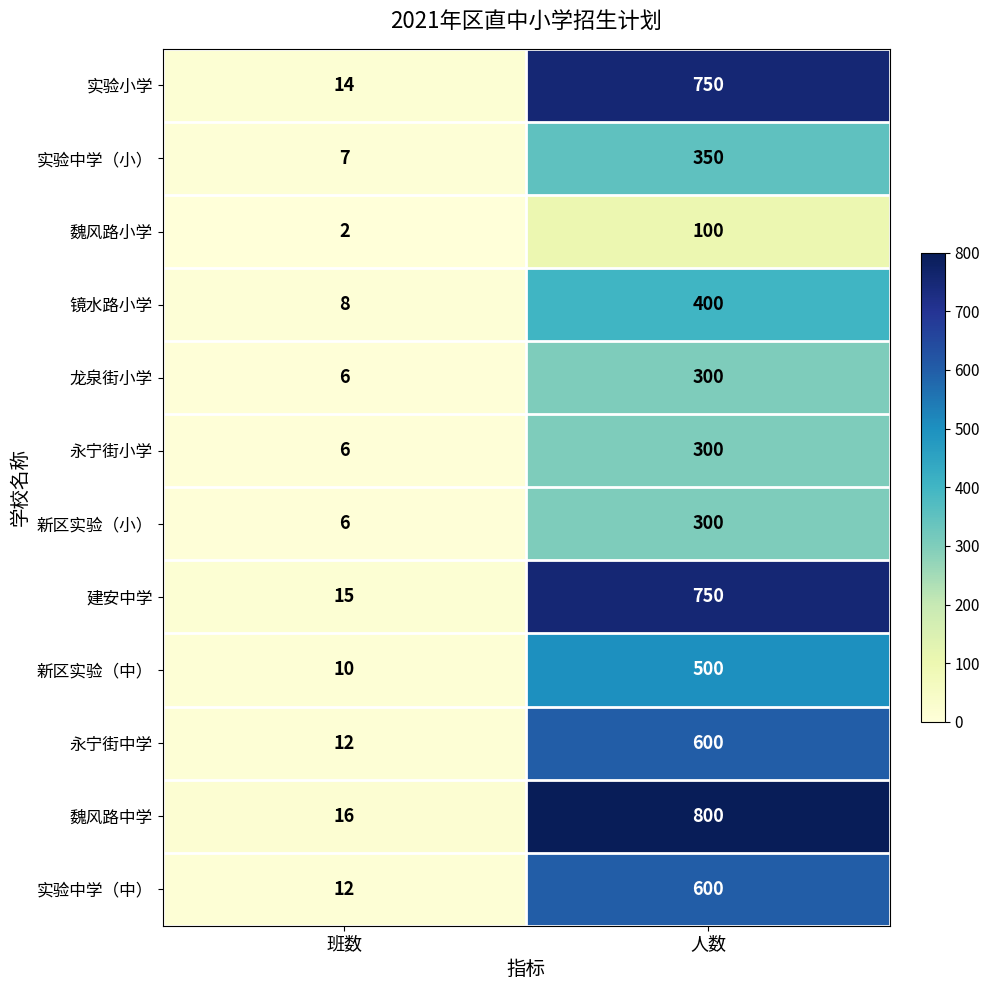

Which category has the highest value across all series?

人数